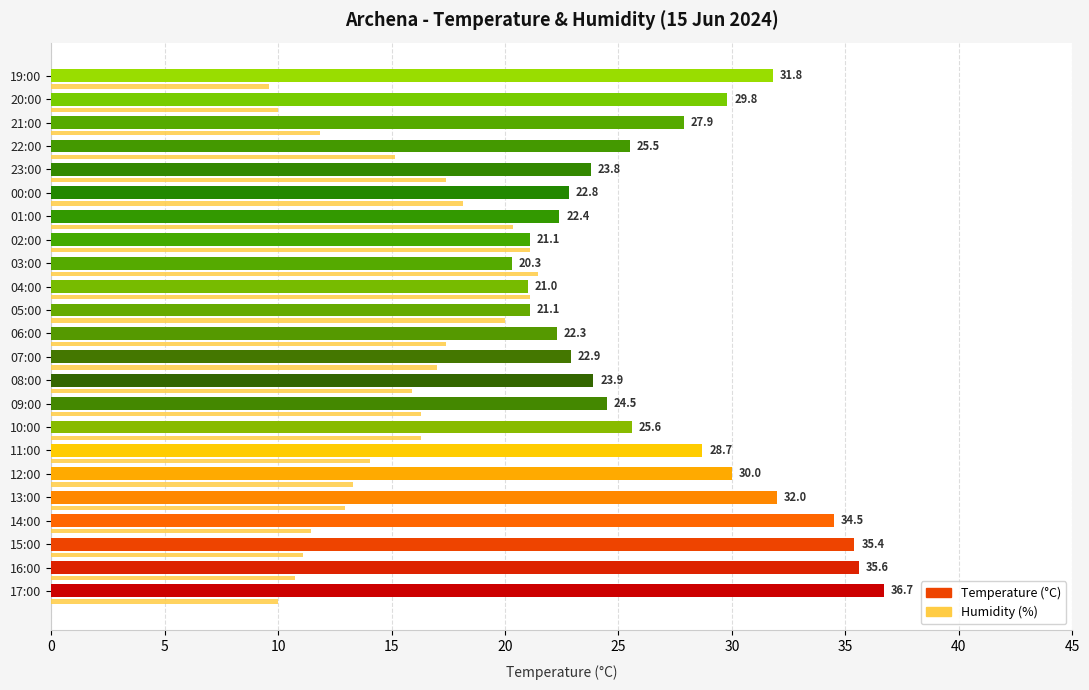

What is the difference between the second highest and second lowest values?

14.6